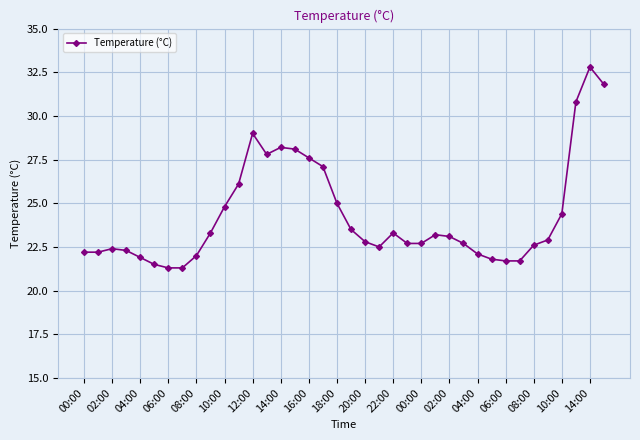

True or false: the data has more than 2 interior local peaks.

True